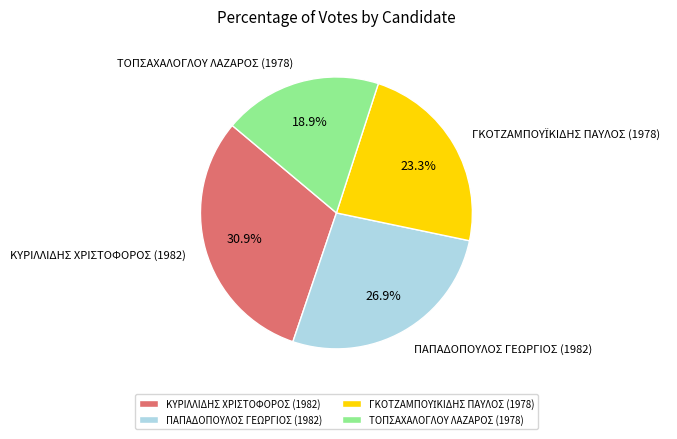

What is the largest slice in the pie chart?

ΚΥΡΙΛΛΙΔΗΣ ΧΡΙΣΤΟΦΟΡΟΣ (1982)